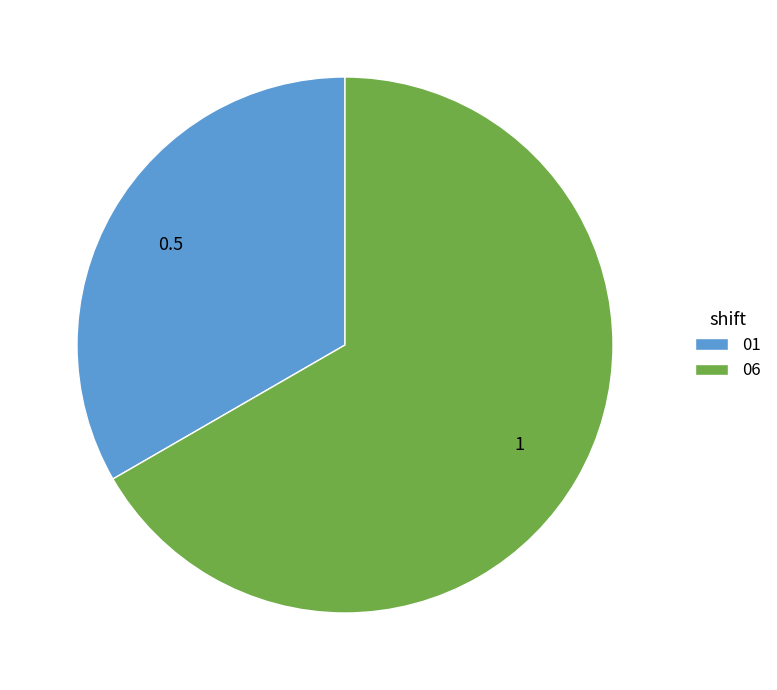

Combined, do 06 and 01 account for over 50%?

Yes